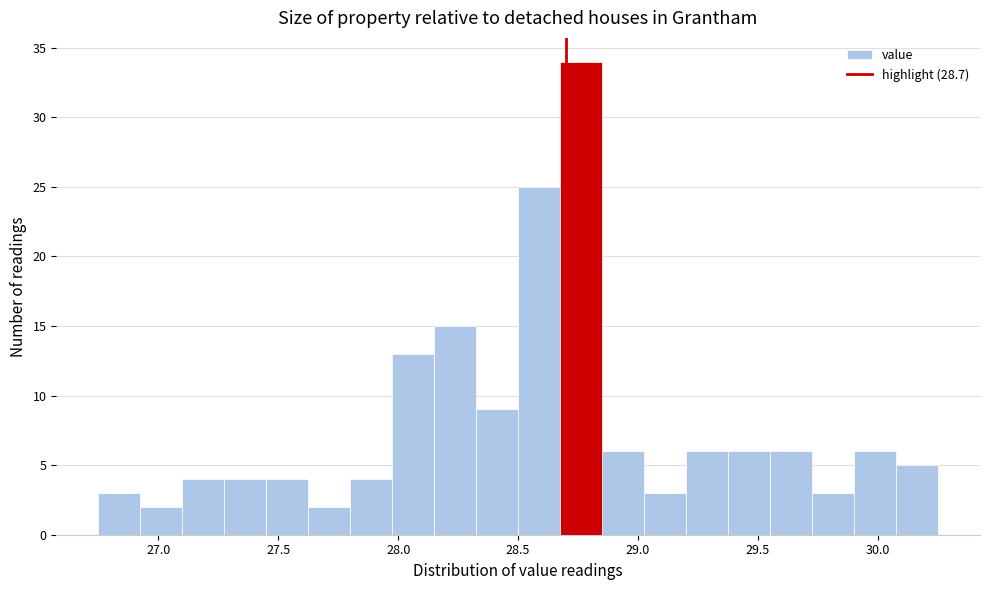

Read against the x-axis, roughly where is the centre of the tallest bar?

28.75